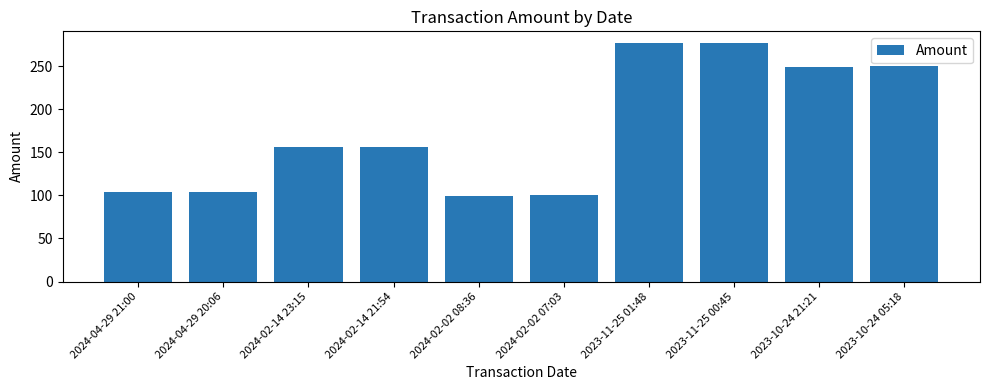

What is the label of the 1st bar from the left?

2024-04-29 21:00